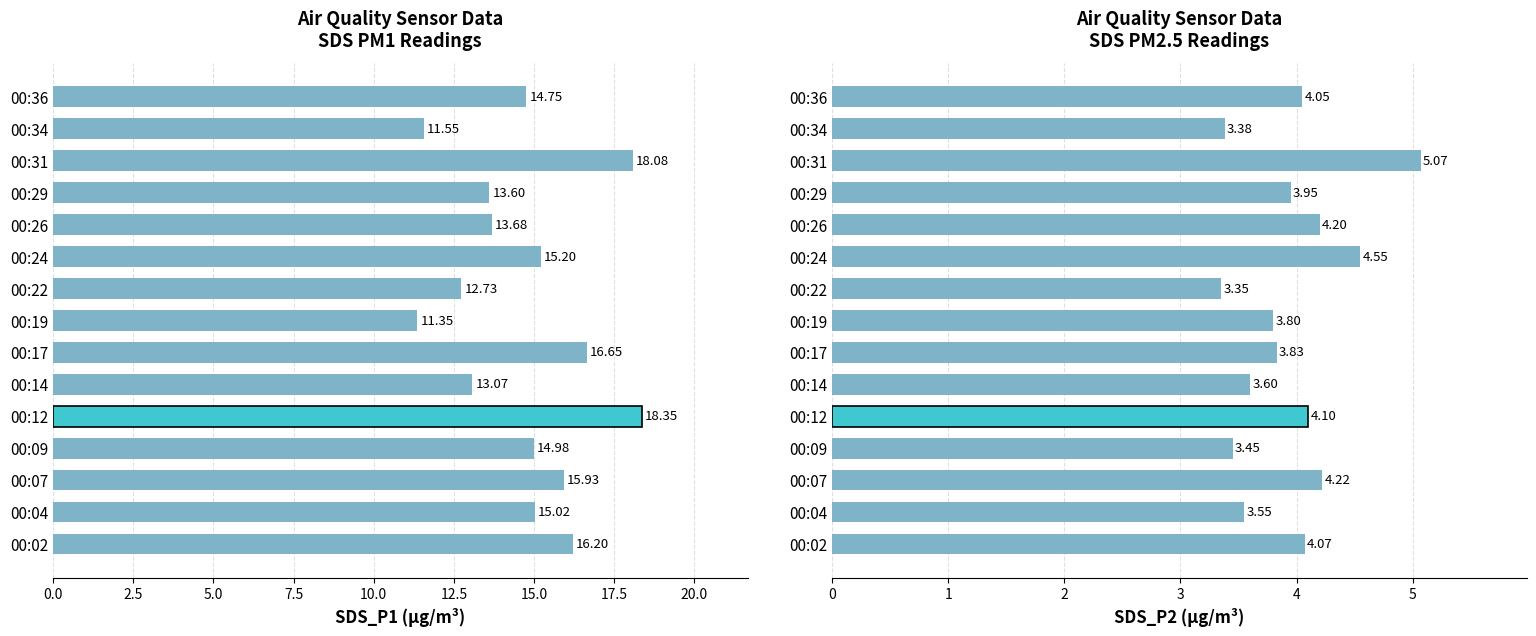

What is the difference between the maximum and minimum values in the SDS_P1 series?

7.0